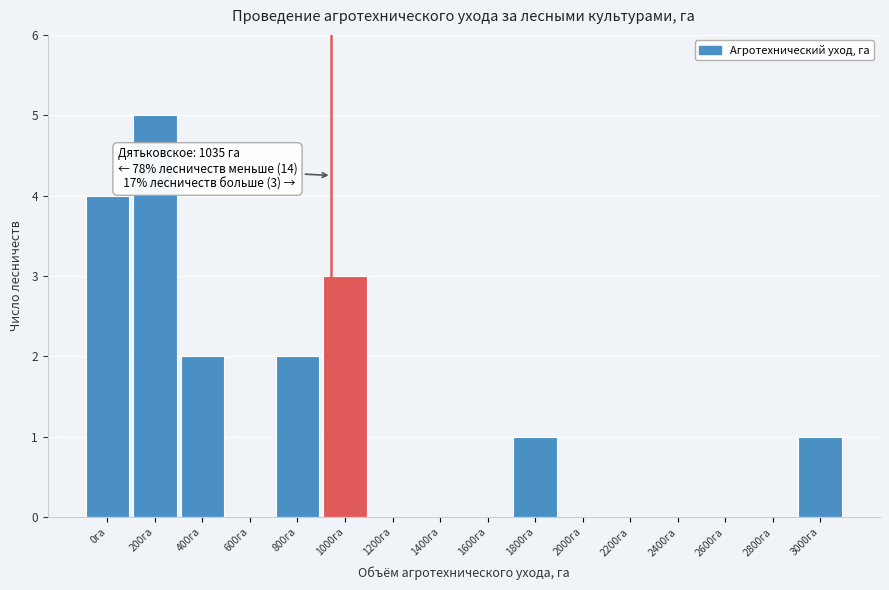

Reading left to right, what are all the values shown in this chart?

0га=4	200га=5	400га=2	600га=0	800га=2	1000га=3	1200га=0	1400га=0	1600га=0	1800га=1	2000га=0	2200га=0	2400га=0	2600га=0	2800га=0	3000га=1